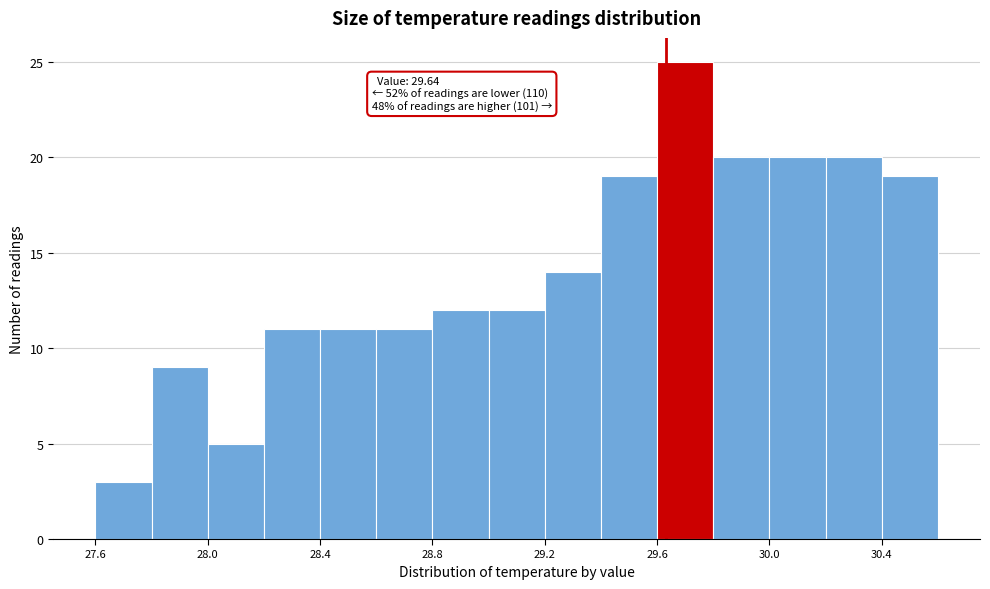

Read against the x-axis, roughly where is the centre of the tallest bar?

29.70